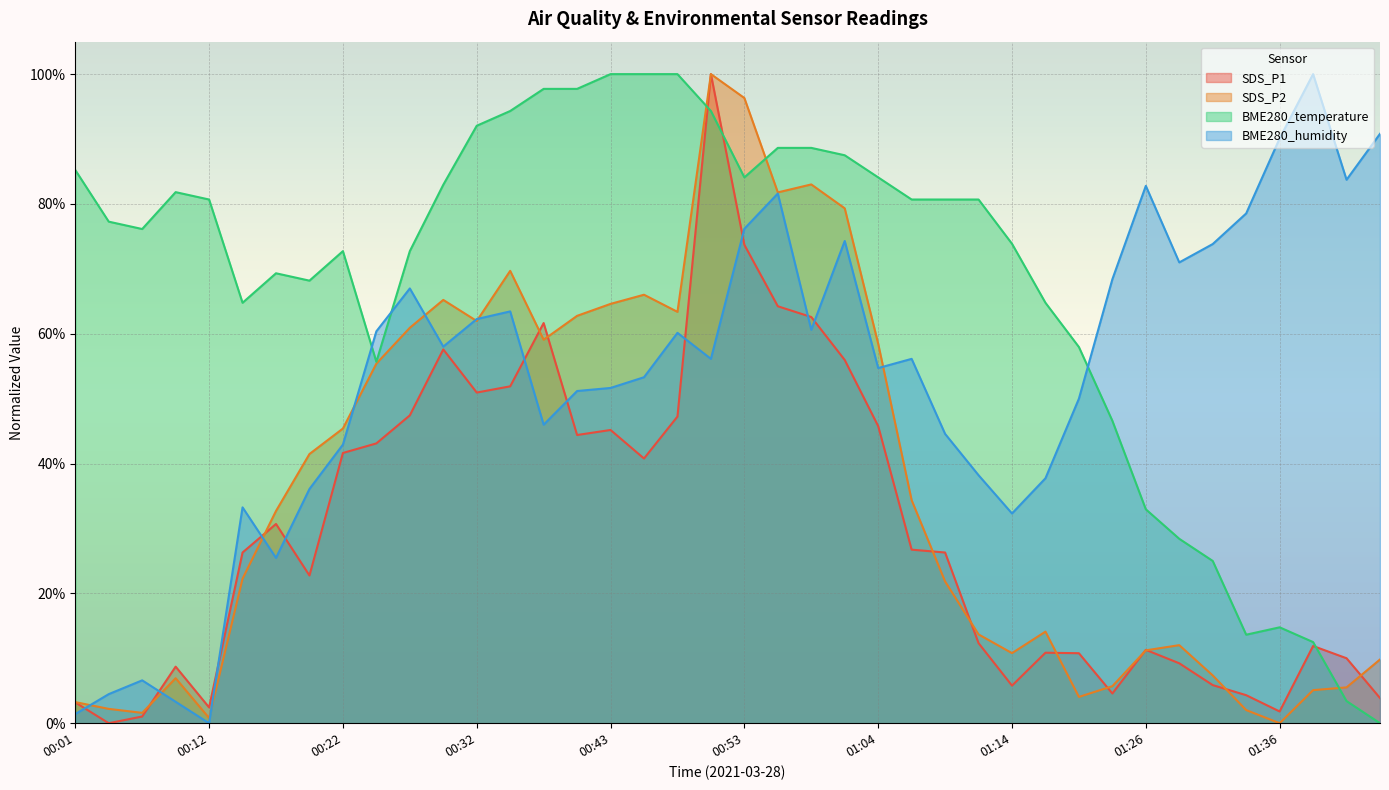

List the series in order of their peak value, highest first.

SDS_P1, SDS_P2, BME280_temperature, BME280_humidity